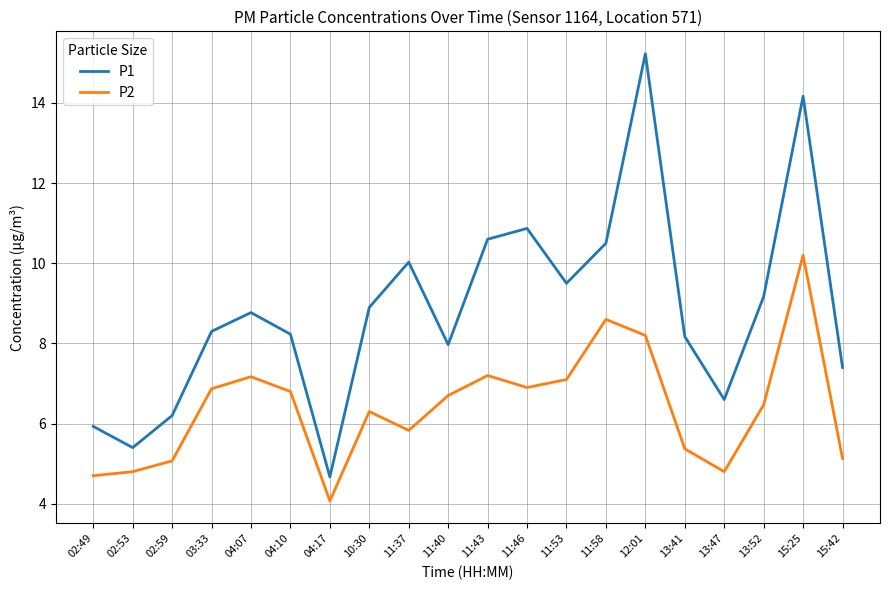

Where does the P2 series first go above 6?

03:33